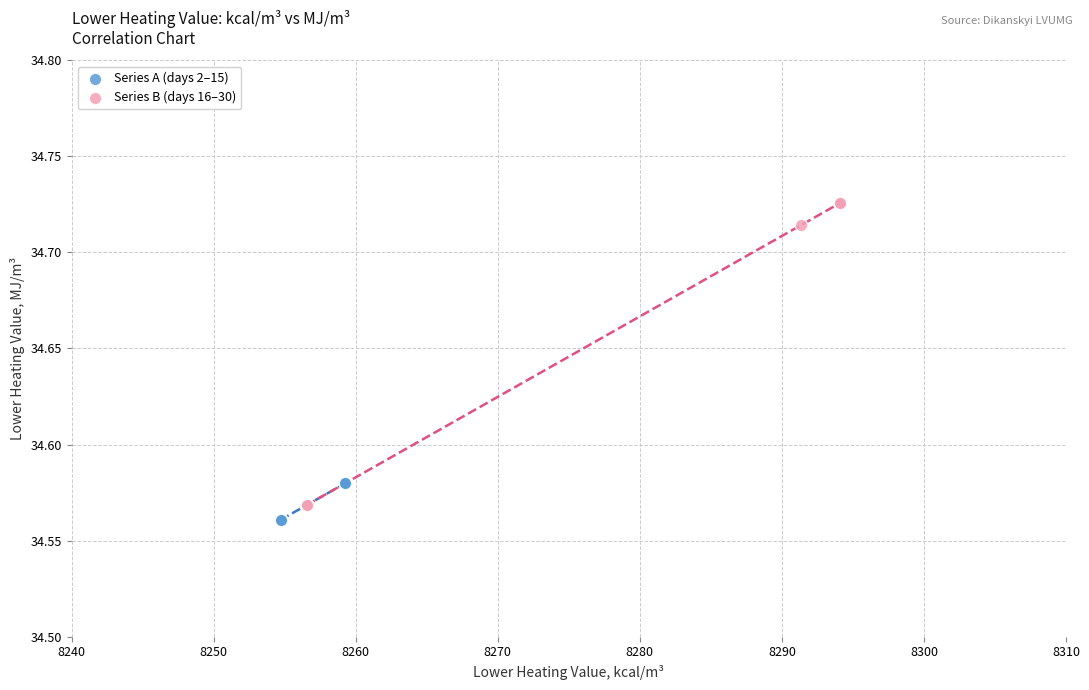

Which series contains the lowest Y value?

Series A (days 2–15)